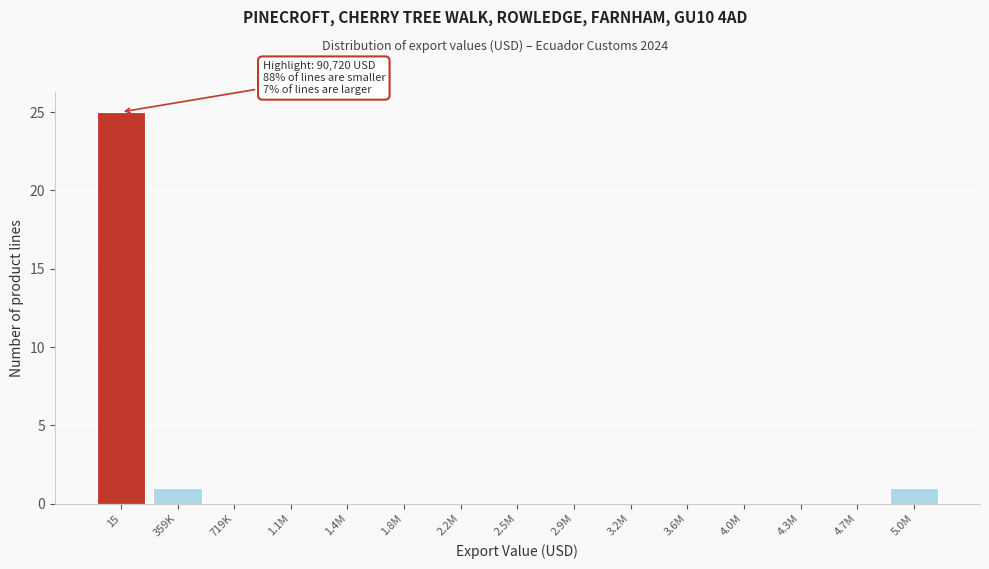

Reading left to right, extract all data points from this chart.

15=25	359K=1	719K=0	1.1M=0	1.4M=0	1.8M=0	2.2M=0	2.5M=0	2.9M=0	3.2M=0	3.6M=0	4.0M=0	4.3M=0	4.7M=0	5.0M=1